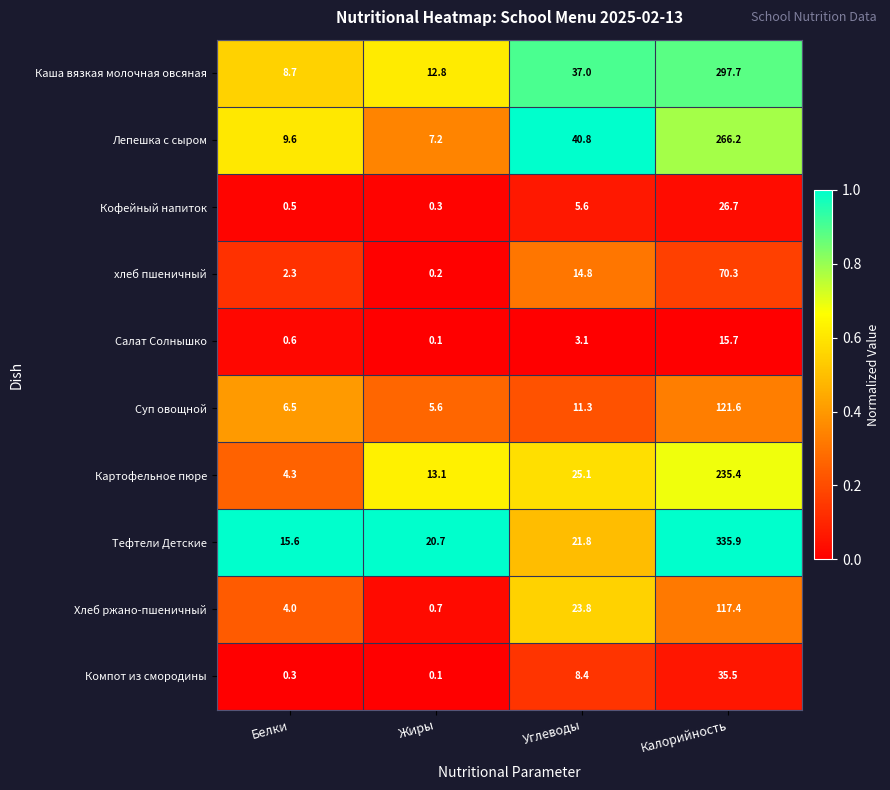

Which series has the widest spread of values?

Тефтели Детские